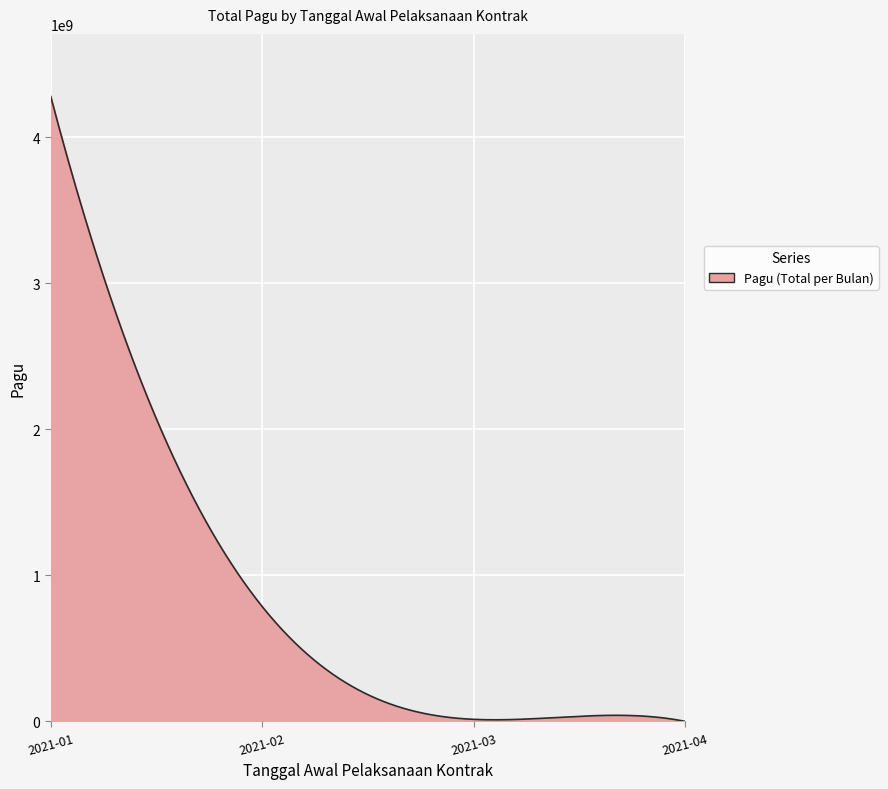

Does the chart display data point markers on the line(s)?

No